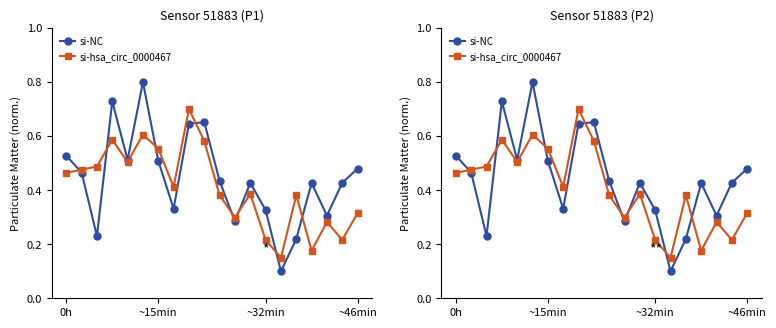

Which series has the largest total across all categories?

si-NC